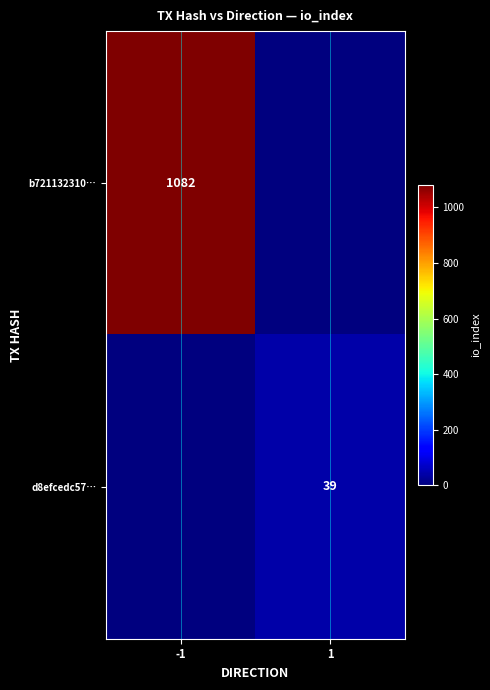

True or false: b721132310… has a value of 1082 at -1.

True